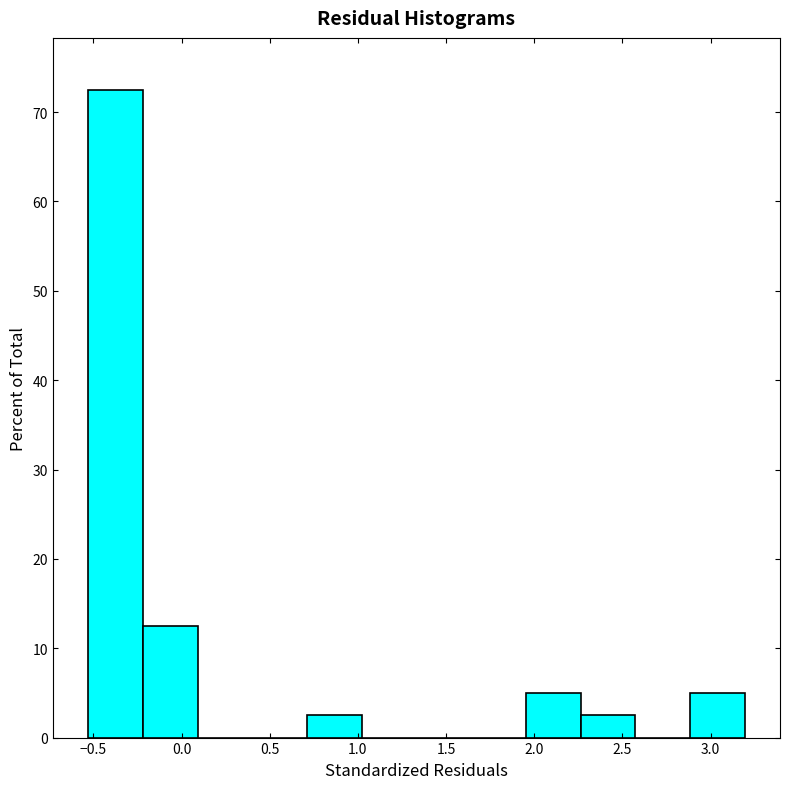

Reading left to right, transcribe this chart: for each bar, give the range it covers on the x-axis and its height. Neither the bar edges nor the heights are printed on the chart, so give them approximately, as read against the axes.

-0.55 to -0.20: 73
-0.20 to 0.10: 13
0.10 to 0.40: 0
0.40 to 0.70: 0
0.70 to 1.00: 3
1.00 to 1.35: 0
1.35 to 1.65: 0
1.65 to 1.95: 0
1.95 to 2.25: 5
2.25 to 2.55: 3
2.55 to 2.90: 0
2.90 to 3.20: 5